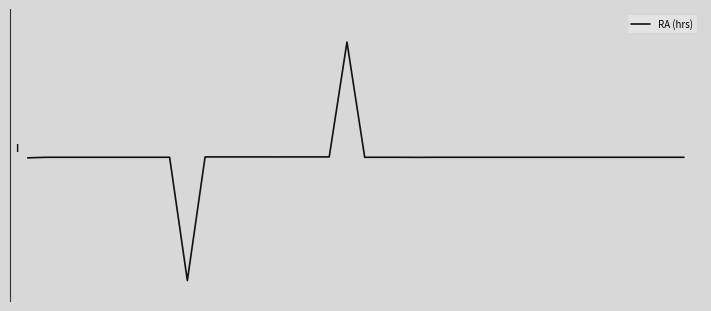

Does the chart display data point markers on the line(s)?

No